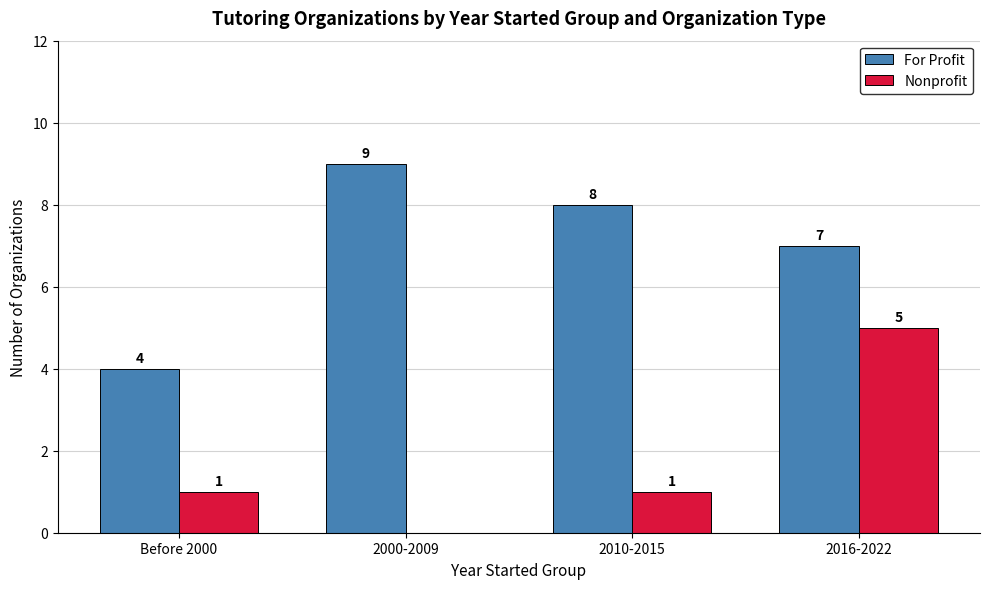

Which series has the largest total across all categories?

For Profit